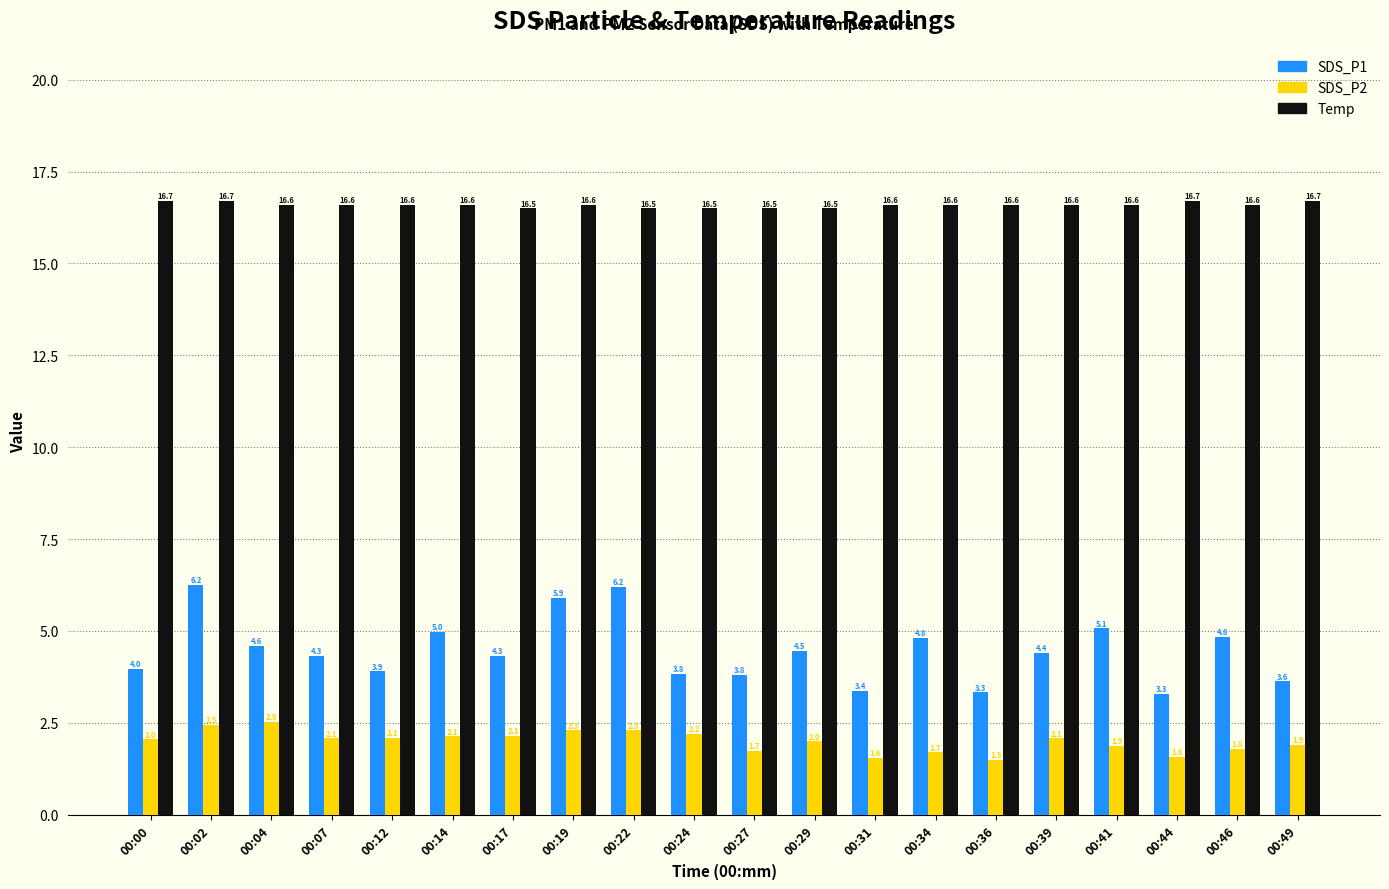

What is the greatest value displayed?

16.7